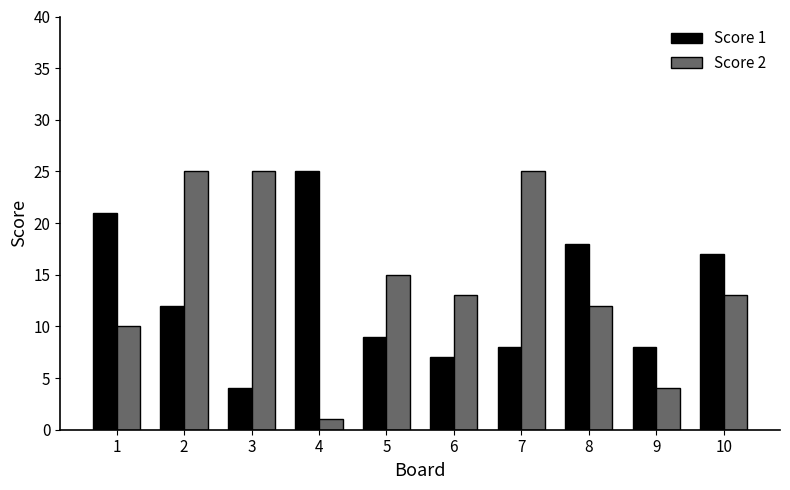

Reading right to left, list all the values displayed in this chart.

Score 1: 17	8	18	8	7	9	25	4	12	21
Score 2: 13	4	12	25	13	15	1	25	25	10